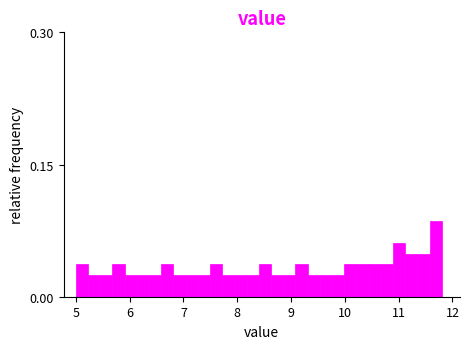

Around what value on the x-axis is the tallest bar? Give the approximate position of its centre, as read against the axis.

11.7